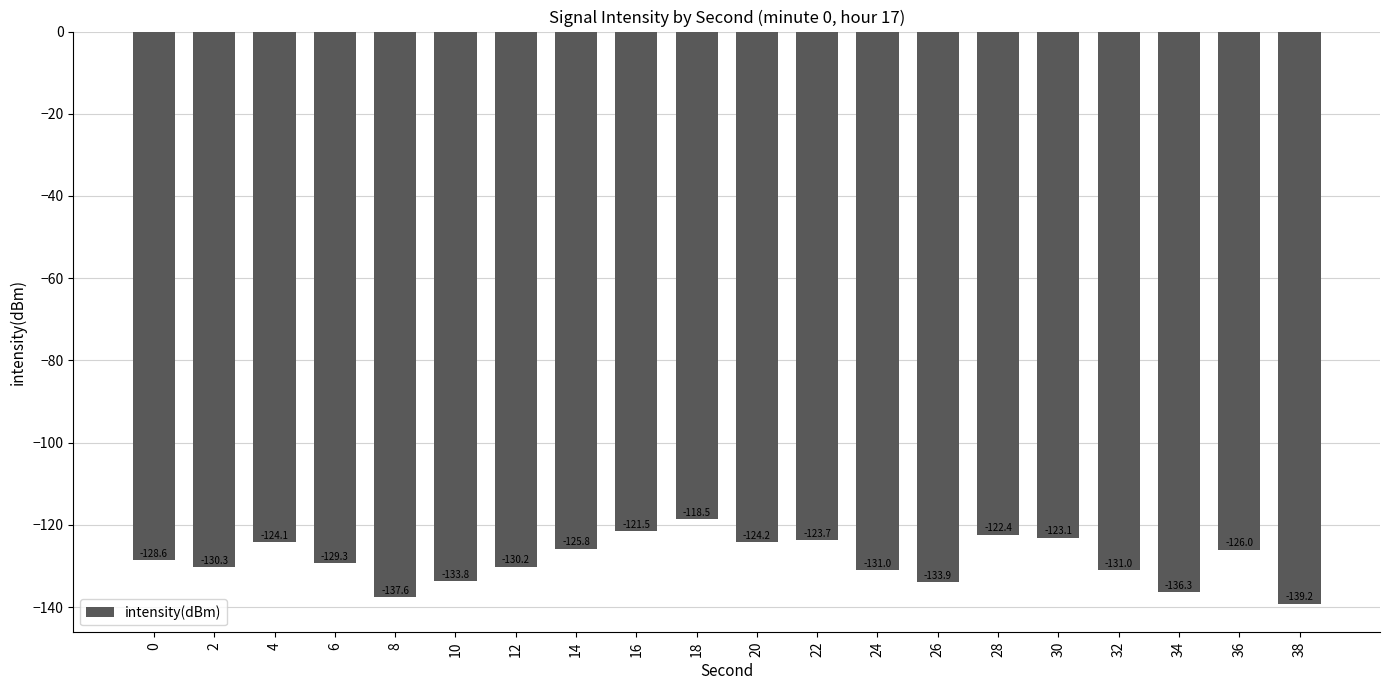

What is the sum of all values?

-2570.4